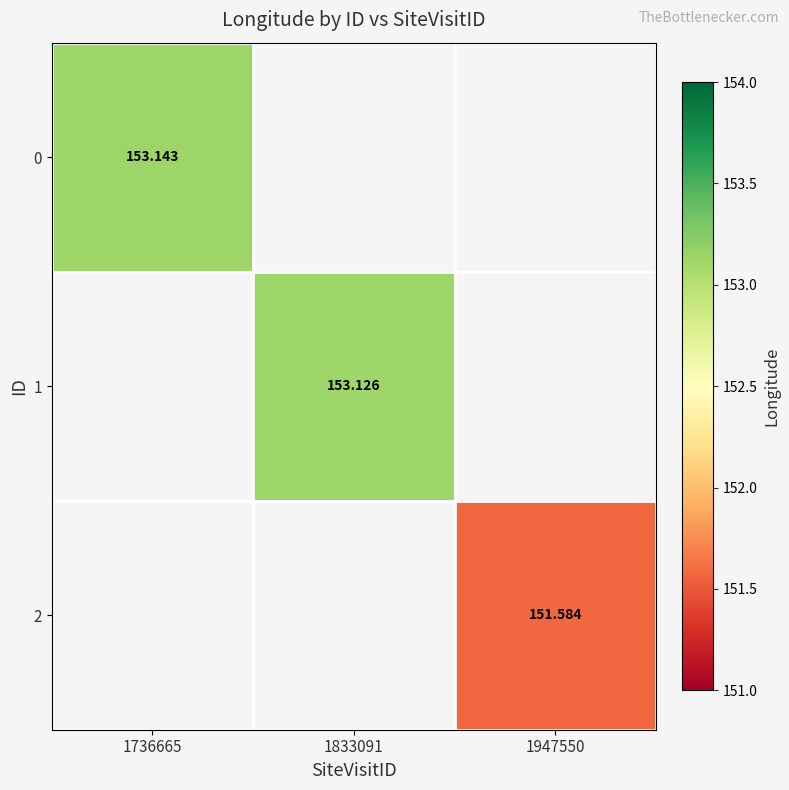

How many series are shown in this chart?

3